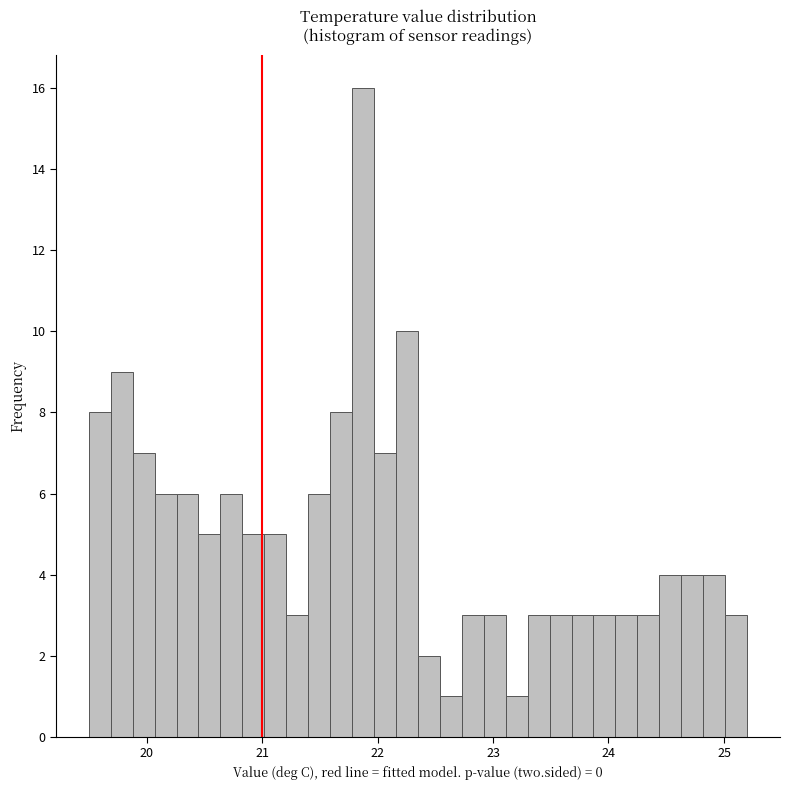

Around what value on the x-axis is the tallest bar? Give the approximate position of its centre, as read against the axis.

21.9